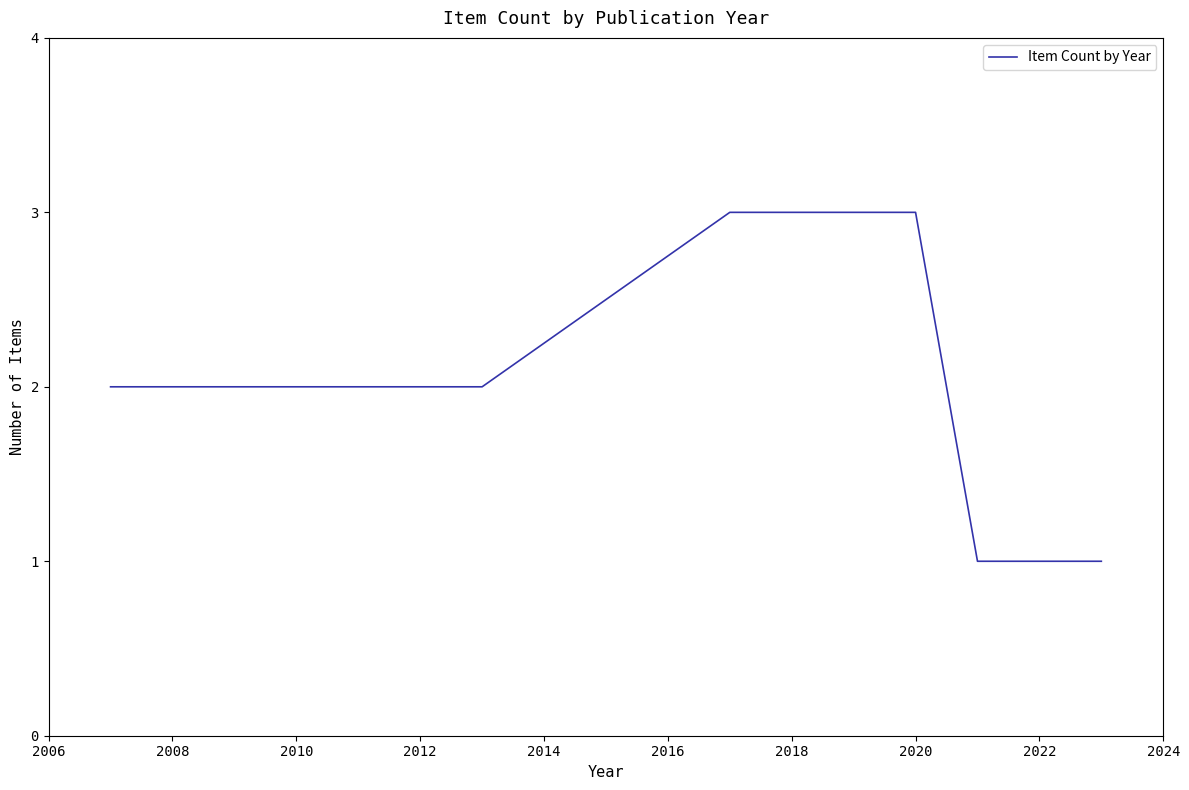

What is the greatest value displayed?

3